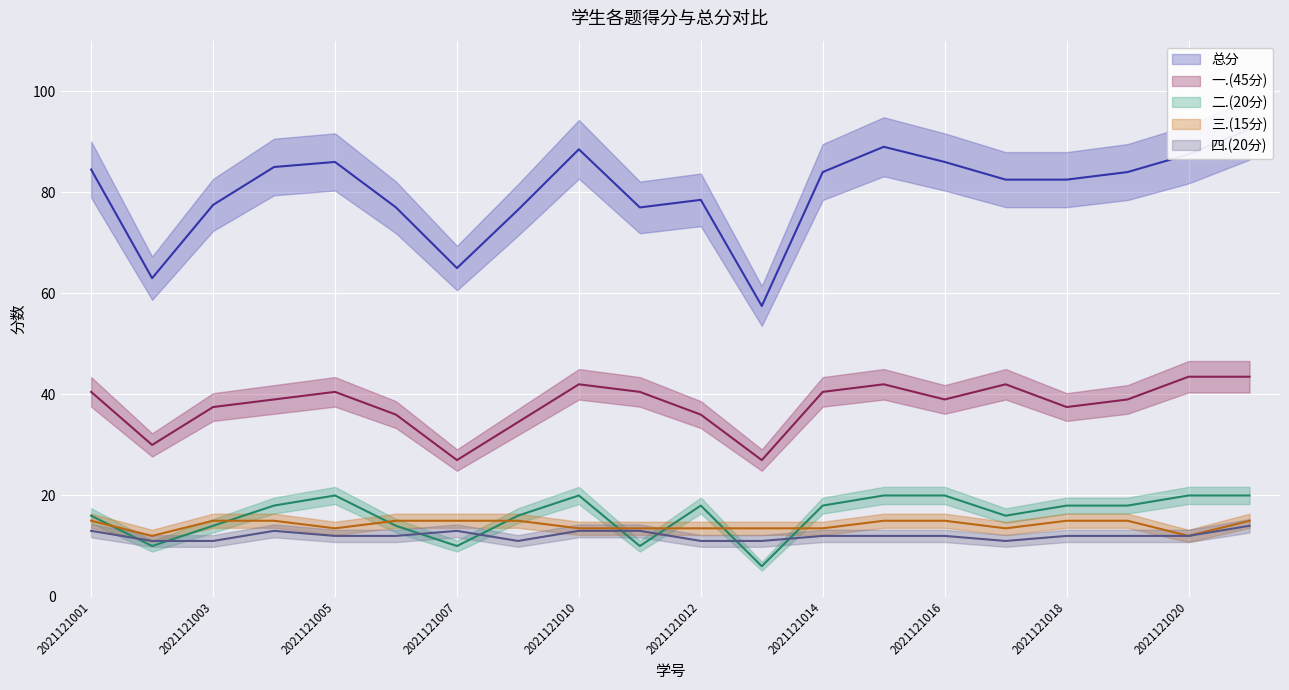

What is the difference between the maximum and minimum values in the 一.(45分) series?

16.5